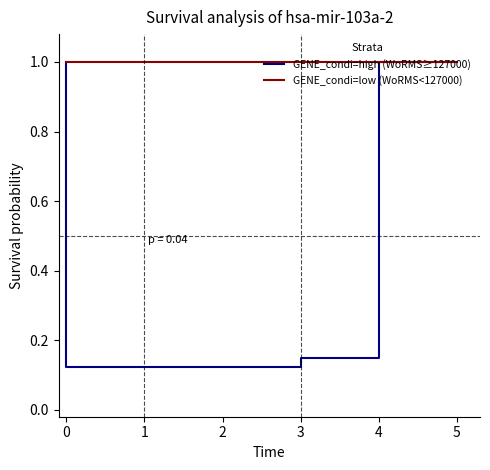

What is the sum of all GENE_condi=low (WoRMS<127000) values?

5.0